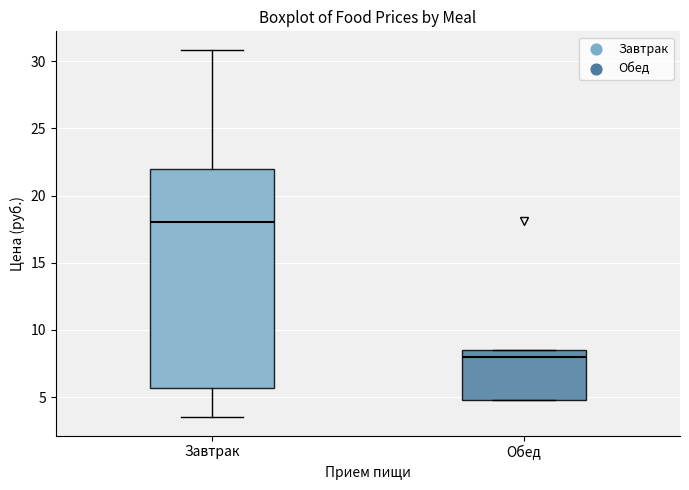

Reading left to right, transcribe this box plot: for each box, give where its median line is, the range the box spans, and where its two whiskers end, as read against the y-axis. The values are not printed on the chart, so give them approximately, as read against the axis.

Завтрак: median 18.0, box 5.5 to 22.0, whiskers 3.5 to 31.0
Обед: median 8.0, box 5.0 to 8.5, whiskers 5.0 to 8.5